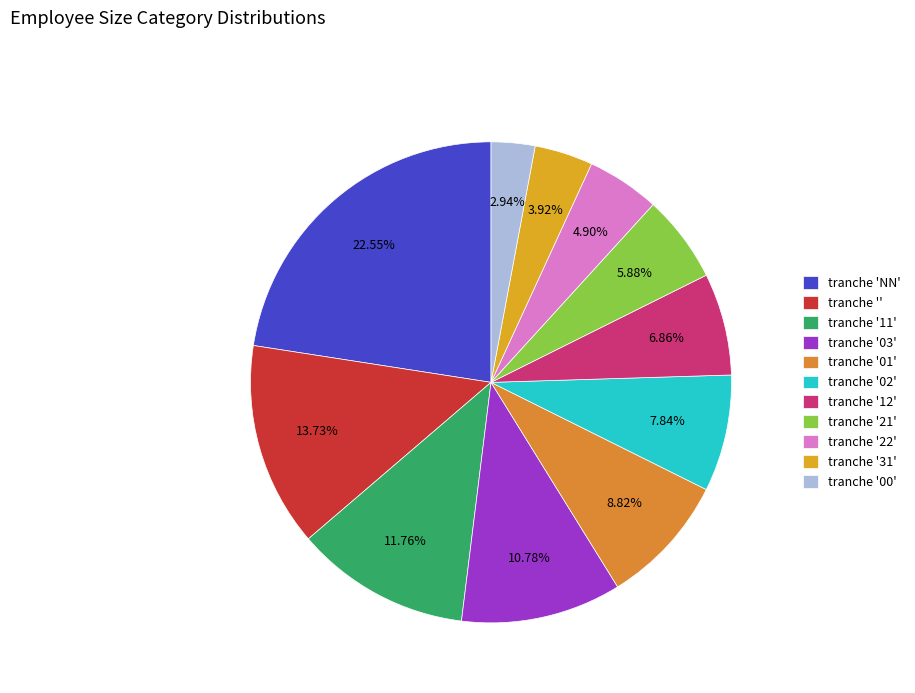

How many segments does this pie chart have?

11